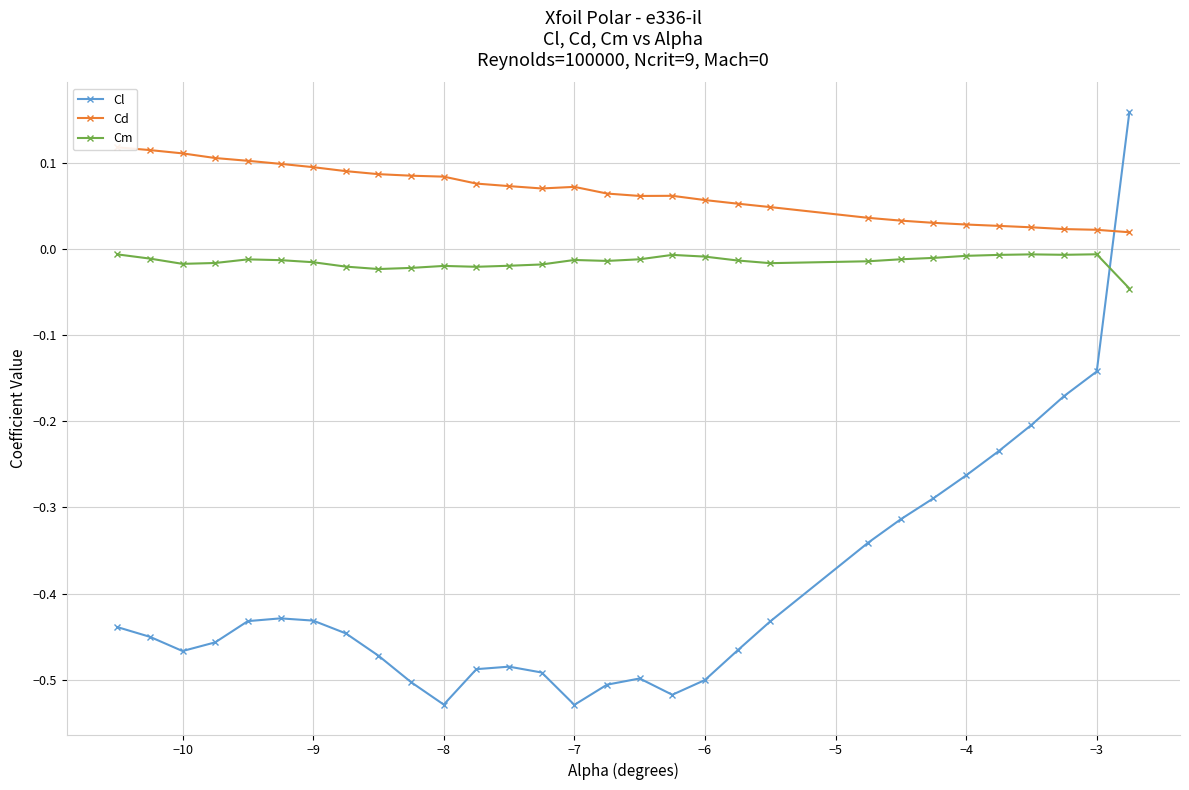

How many times do Cm and Cl cross each other?

1